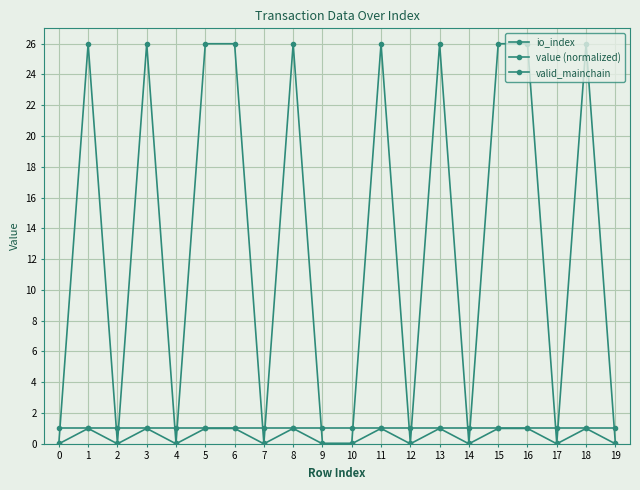

The value of value (normalized) at 3 is 11.0. True or false?

False